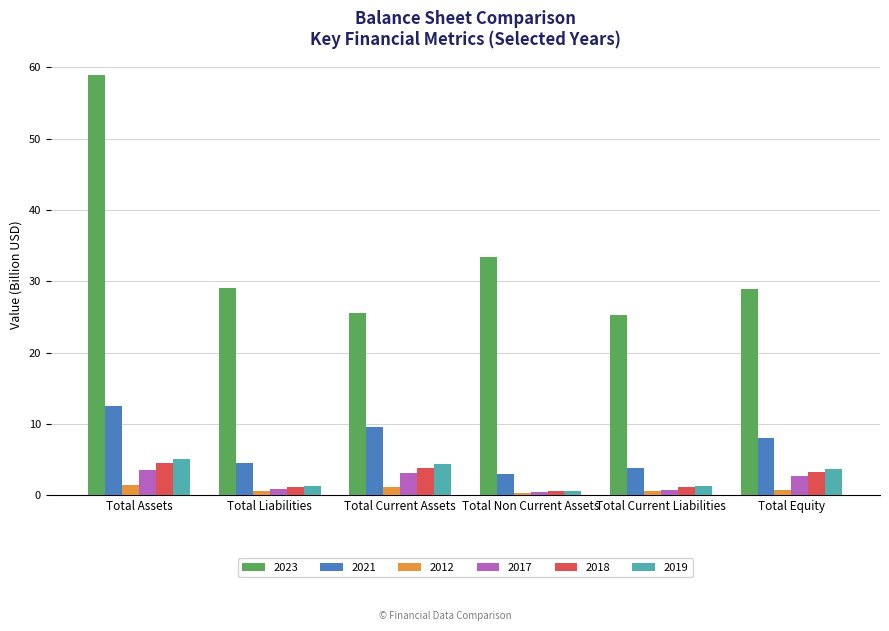

What value does the 2018 series have at Total Liabilities?

1.3